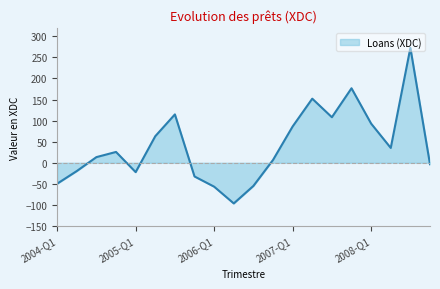

What is the difference between the maximum and minimum values?

369.0